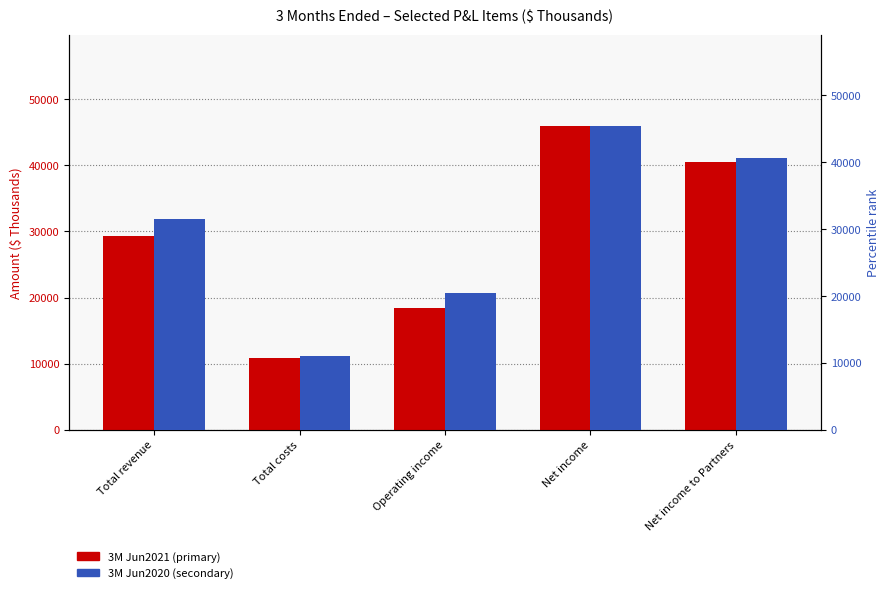

At which category is the sum across all series the highest?

Net income